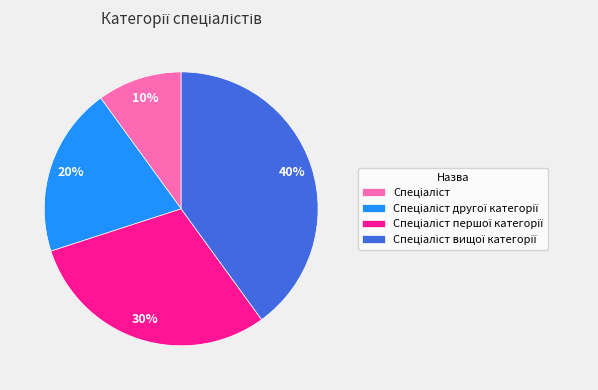

To the nearest percent, what is the average slice percentage?

25%